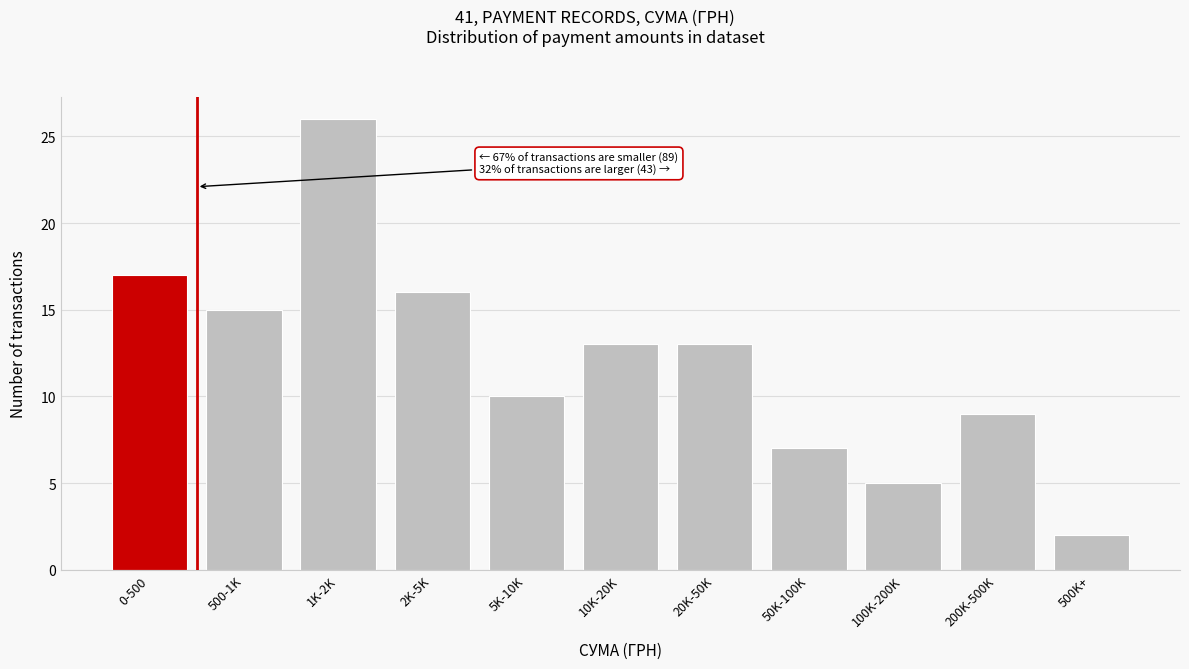

Reading left to right, extract all data points from this chart.

17	15	26	16	10	13	13	7	5	9	2